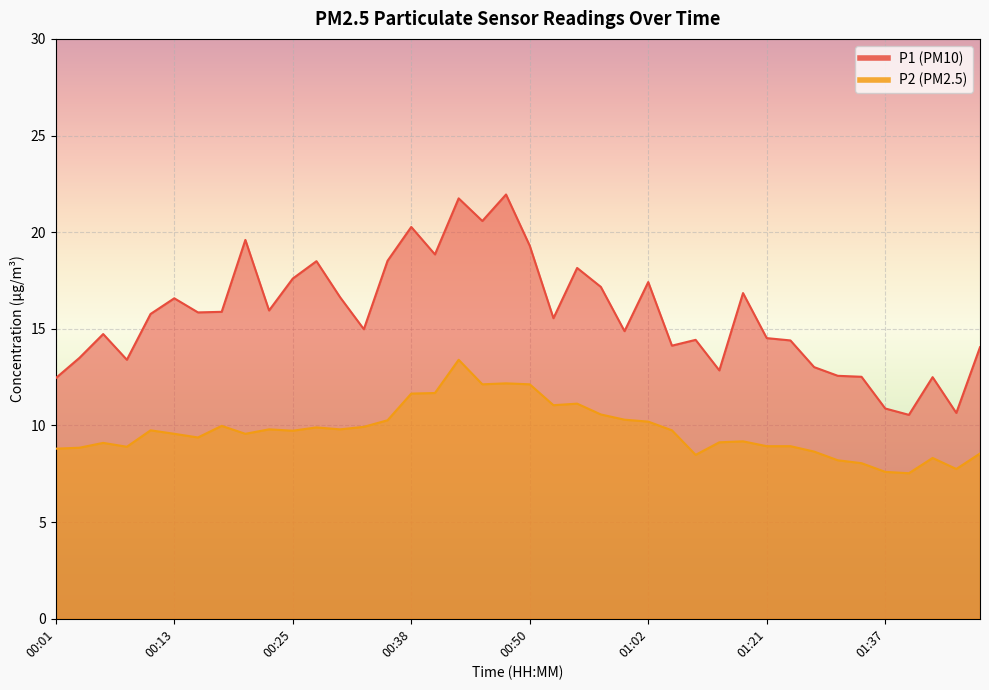

What is the sum of all P2 values?

388.8